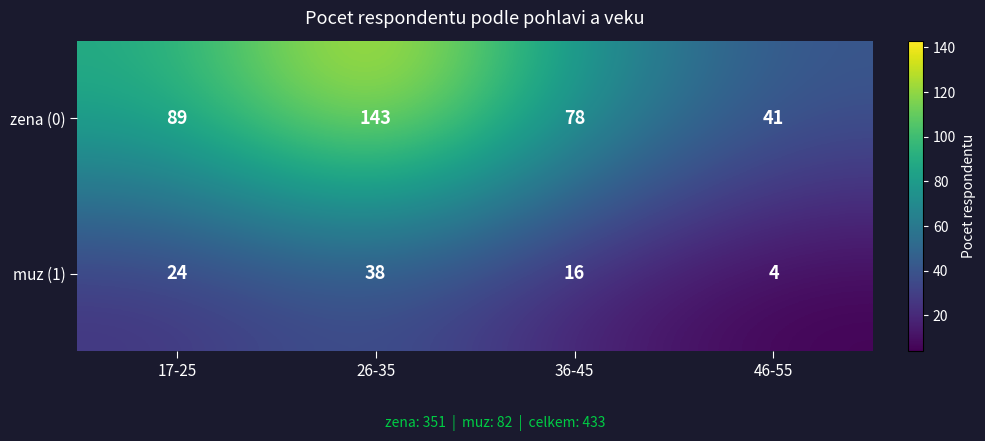

Which series has the largest total across all categories?

zena (0)